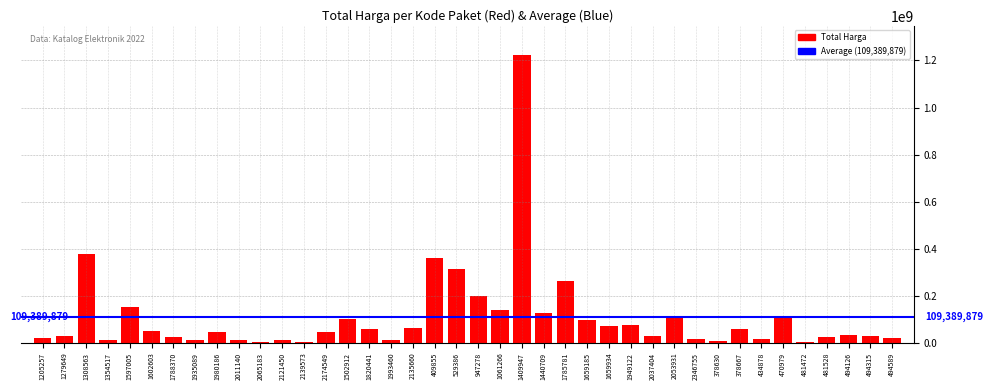

What is the sum of all values?

4375595175